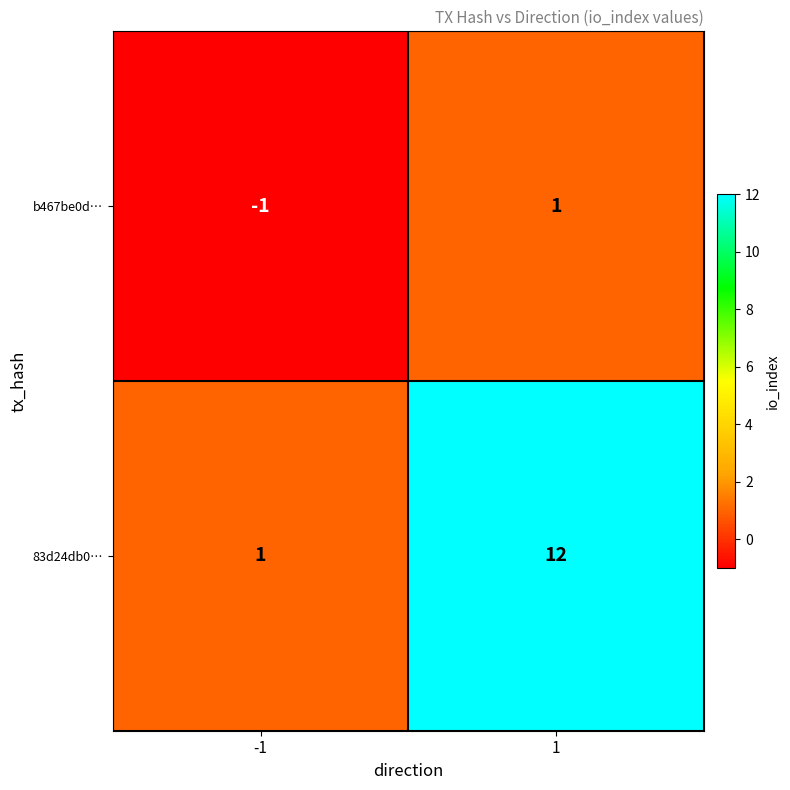

Count the number of categories in the chart.

2